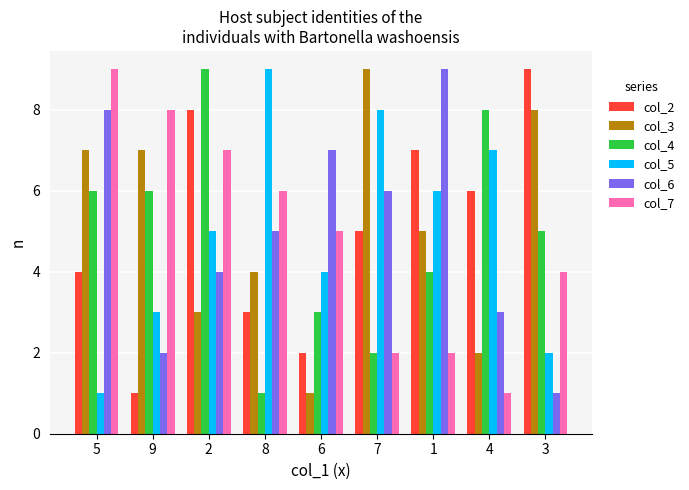

Reading left to right, transcribe all the data shown in this chart.

col_2: 5=4	9=1	2=8	8=3	6=2	7=5	1=7	4=6	3=9
col_3: 5=7	9=7	2=3	8=4	6=1	7=9	1=5	4=2	3=8
col_4: 5=6	9=6	2=9	8=1	6=3	7=2	1=4	4=8	3=5
col_5: 5=1	9=3	2=5	8=9	6=4	7=8	1=6	4=7	3=2
col_6: 5=8	9=2	2=4	8=5	6=7	7=6	1=9	4=3	3=1
col_7: 5=9	9=8	2=7	8=6	6=5	7=2	1=2	4=1	3=4